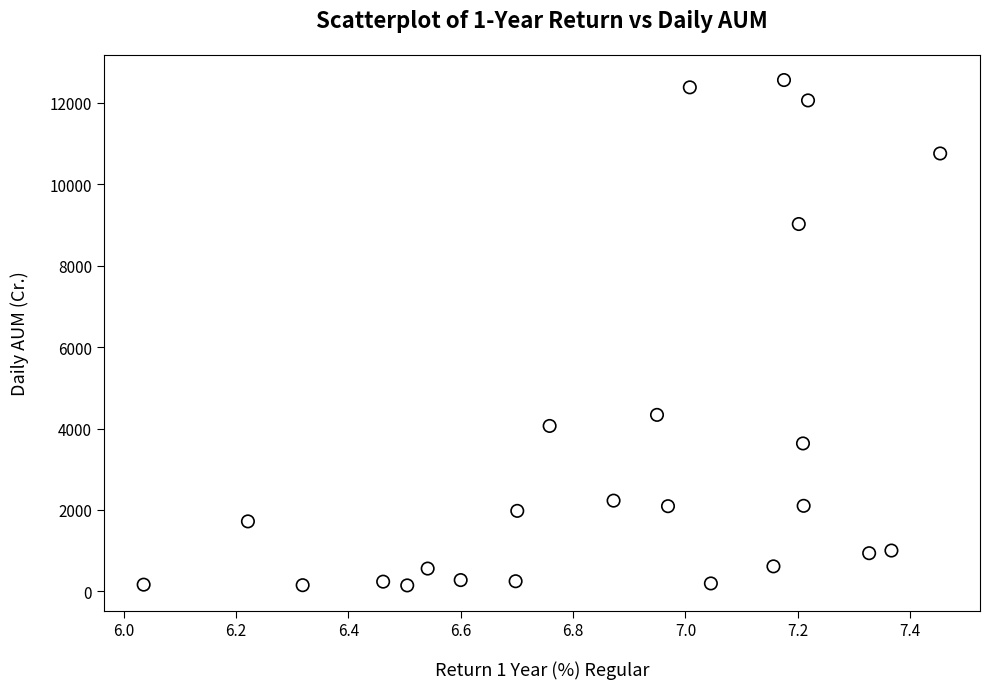

What Y value in the scatter plot is closest to 6353?

4335.7